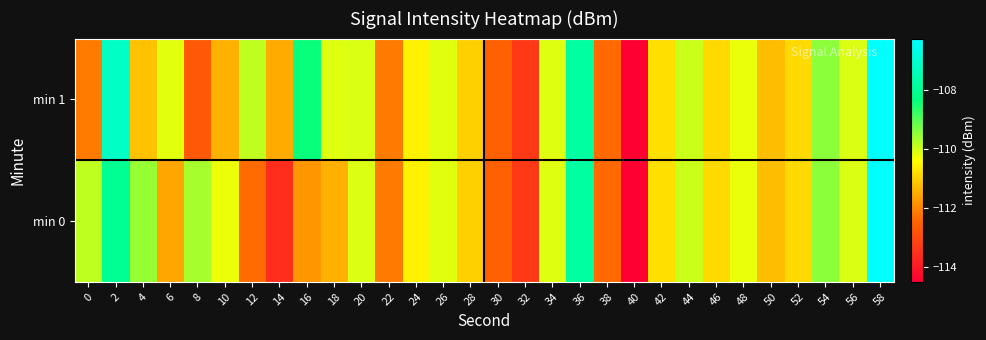

Rank the series by their maximum value, from highest to lowest.

min 0, min 1